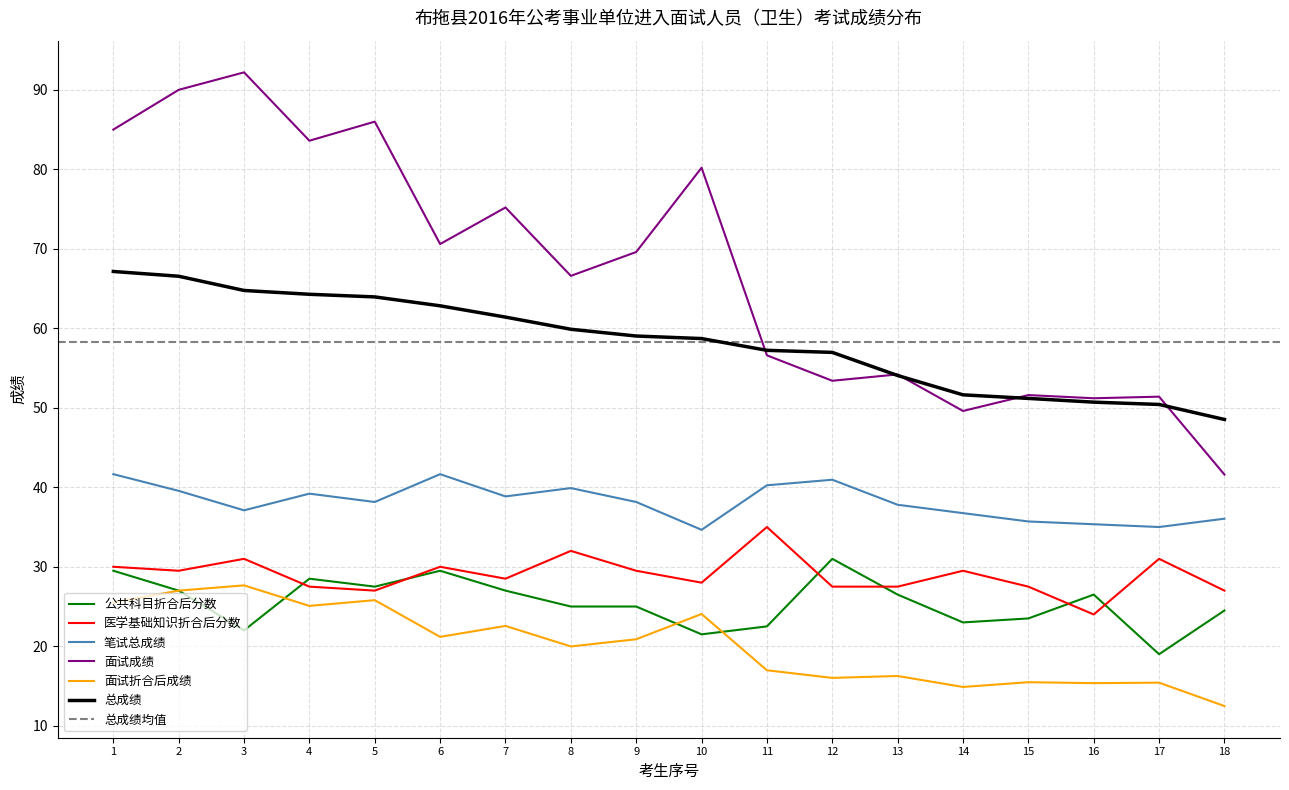

What is the maximum value shown in the chart?

92.2